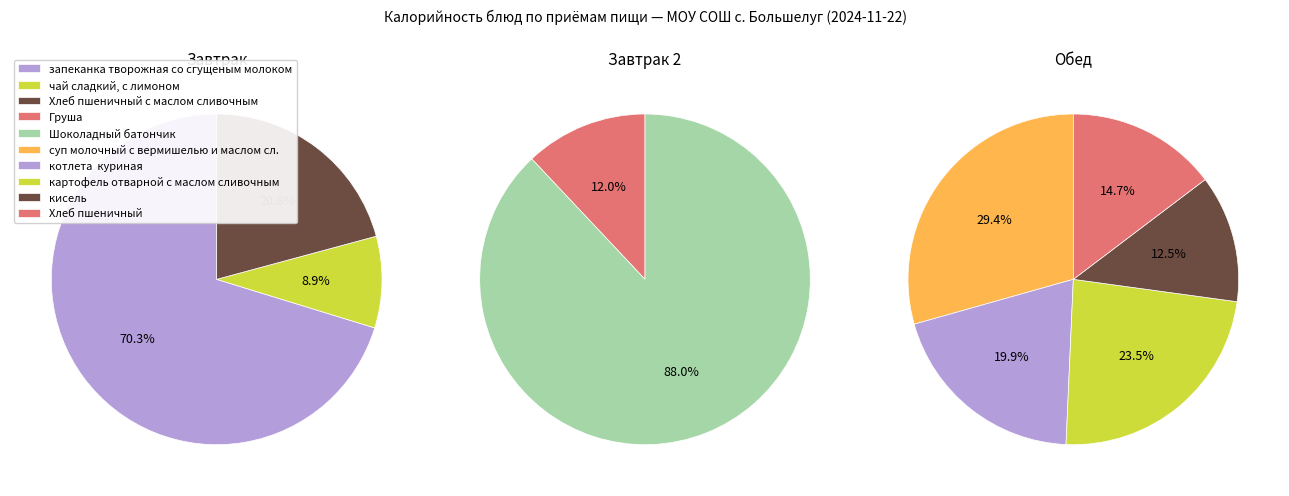

Is it true that суп молочный с вермишелью и маслом сл. is 4% of the pie?

False